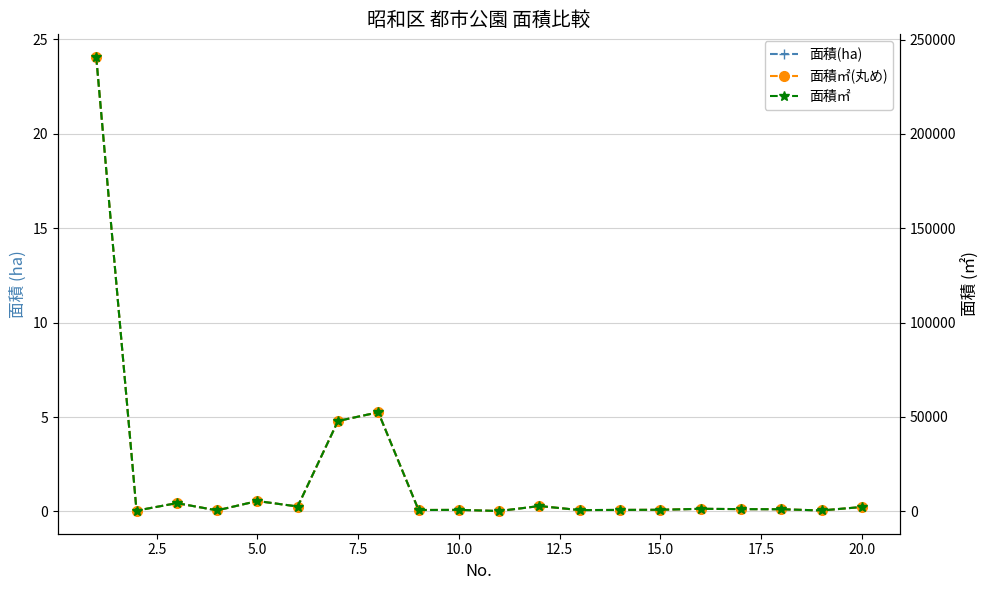

What is the average value of the 面積㎡ series?

18384.9